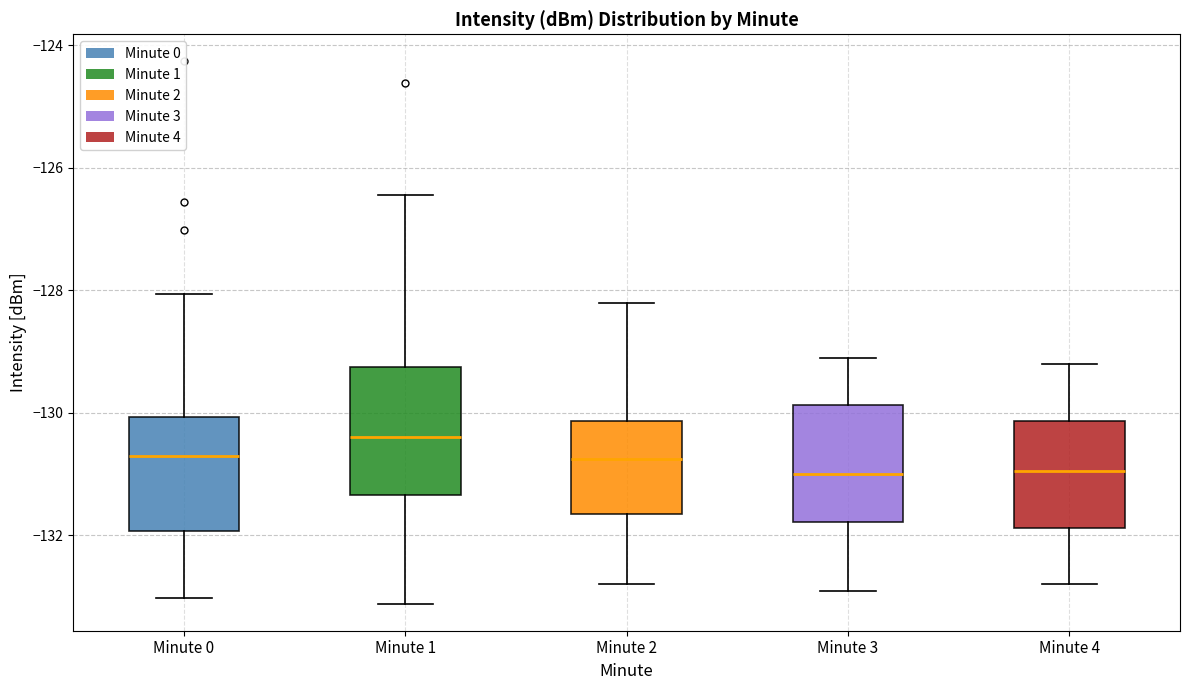

Reading left to right, read every box against the y-axis: the position of its median line, the range the box covers, and the ends of its whiskers. The values are not printed on the chart, so give them approximately, as read against the axis.

Minute 0: median -130.6, box -132.0 to -130.0, whiskers -133.0 to -128.0
Minute 1: median -130.4, box -131.4 to -129.2, whiskers -133.2 to -126.4
Minute 2: median -130.8, box -131.6 to -130.2, whiskers -132.8 to -128.2
Minute 3: median -131.0, box -131.8 to -129.8, whiskers -132.8 to -129.0
Minute 4: median -131.0, box -131.8 to -130.2, whiskers -132.8 to -129.2